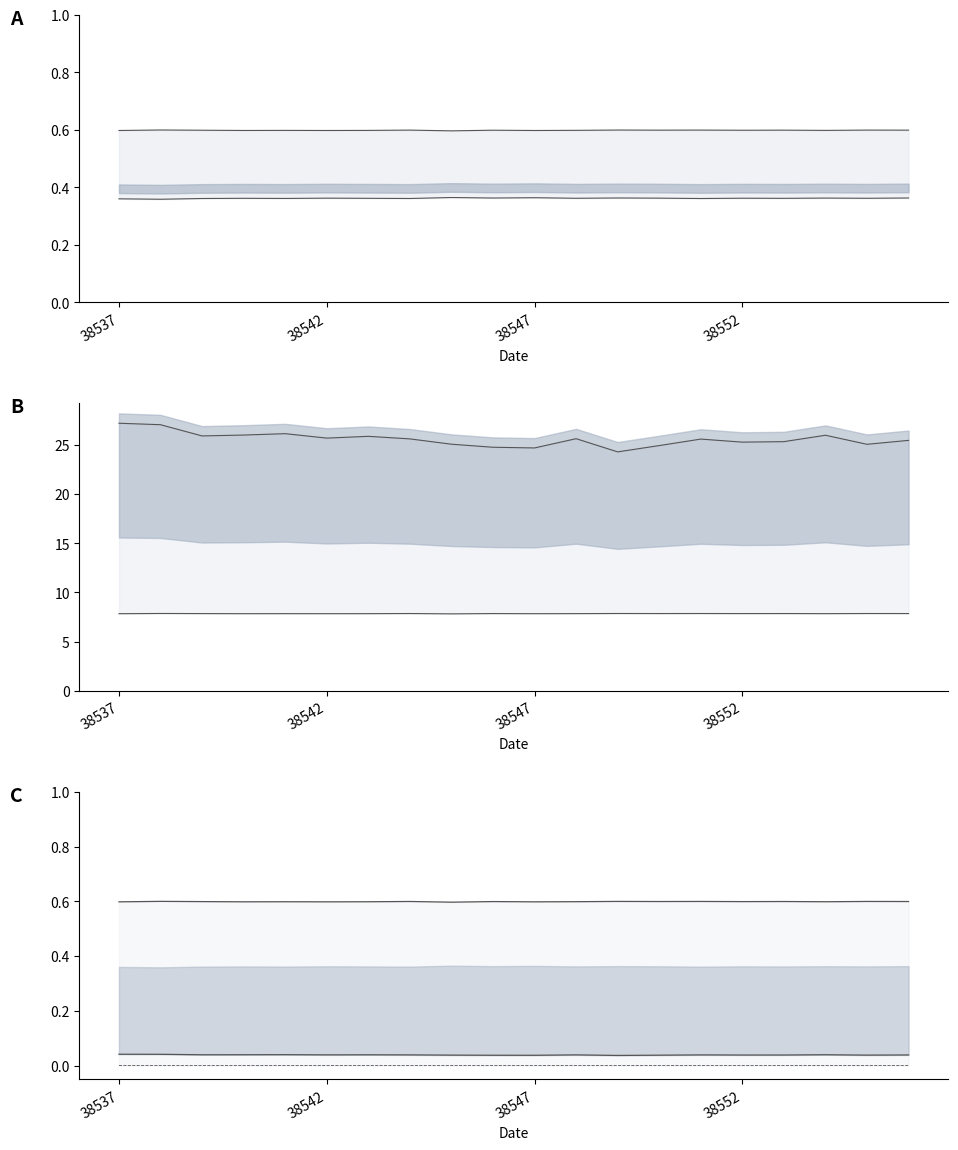

The col_515 series shows 0.3 at 38545. True or false?

False